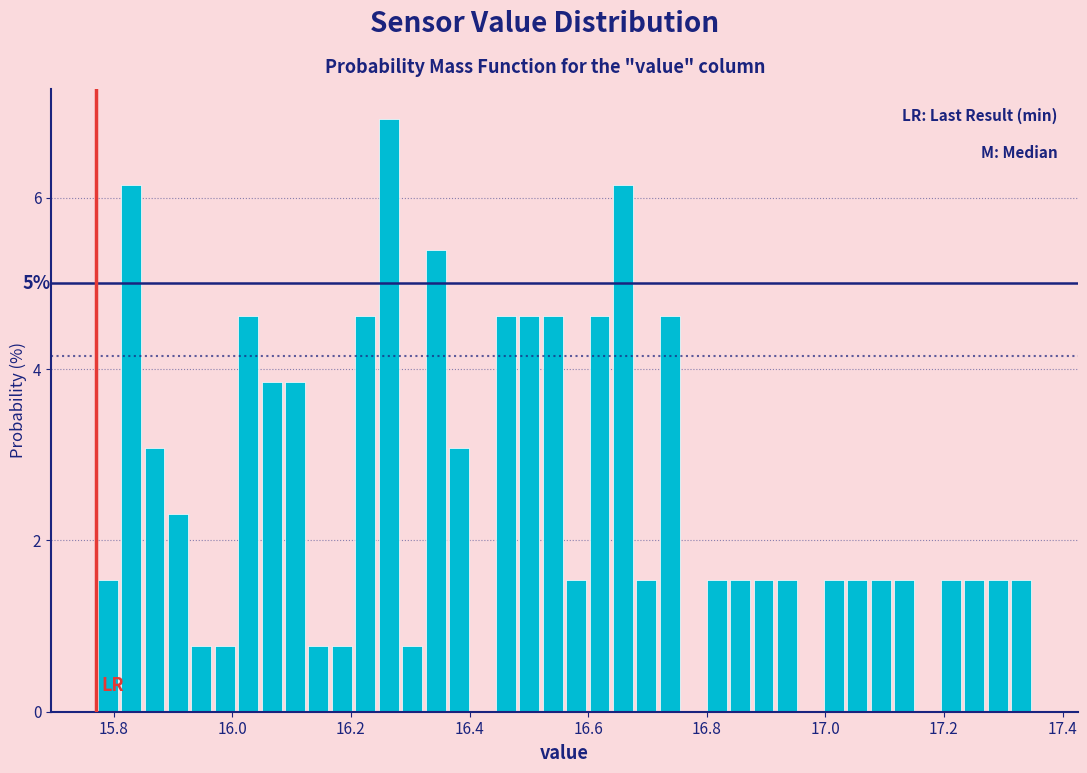

Around what value on the x-axis is the tallest bar? Give the approximate position of its centre, as read against the axis.

16.26